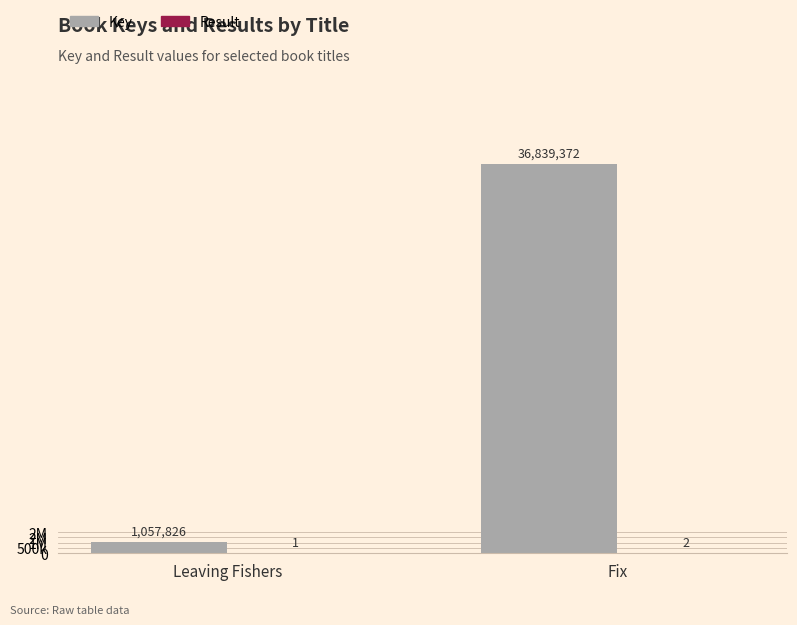

Are the bars grouped side by side (vs. stacked)?

Yes